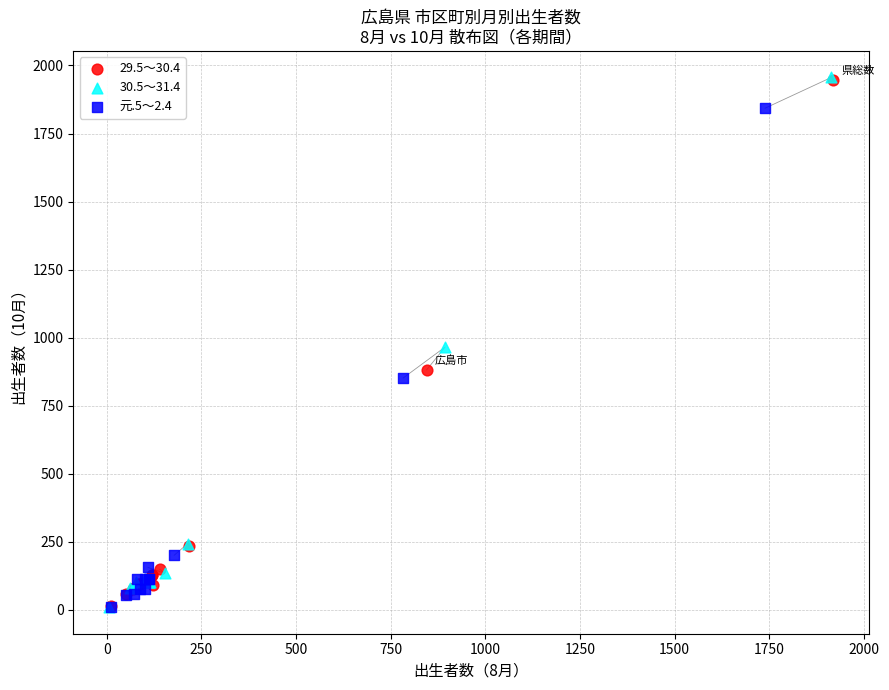

Which series has the largest Y range (max minus min)?

30.5～31.4